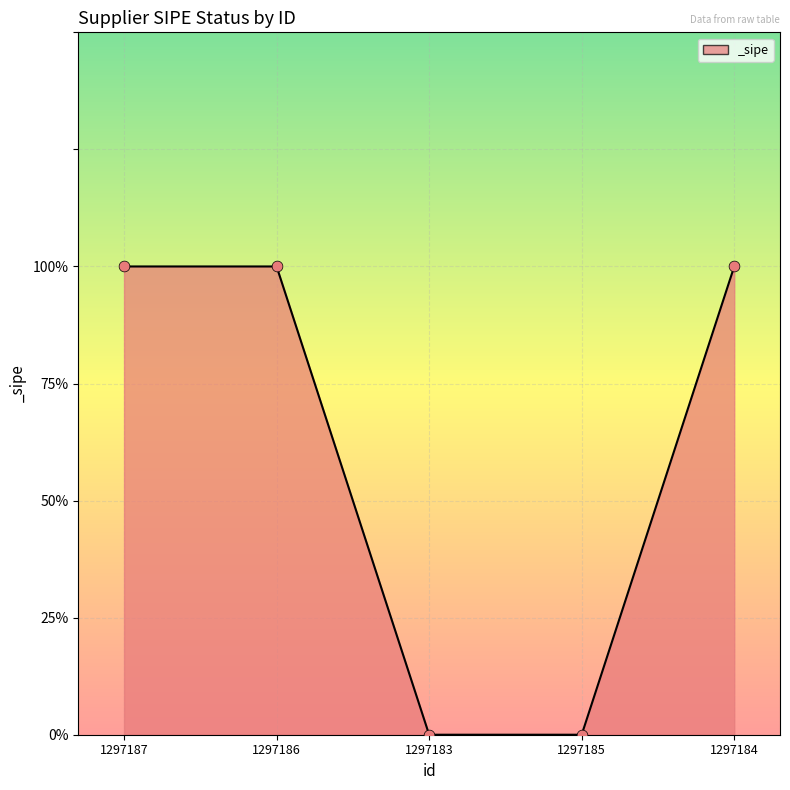

Which has a higher value, 1297183 or 1297184?

1297184